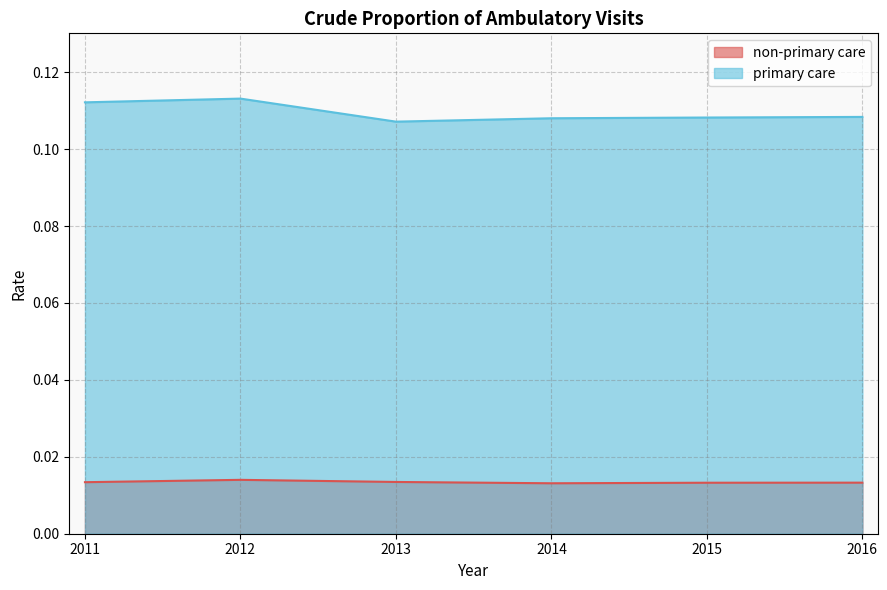

Reading left to right, list all the values displayed in this chart.

non-primary care: 0.0	0.0	0.0	0.0	0.0	0.0
primary care: 0.1	0.1	0.1	0.1	0.1	0.1